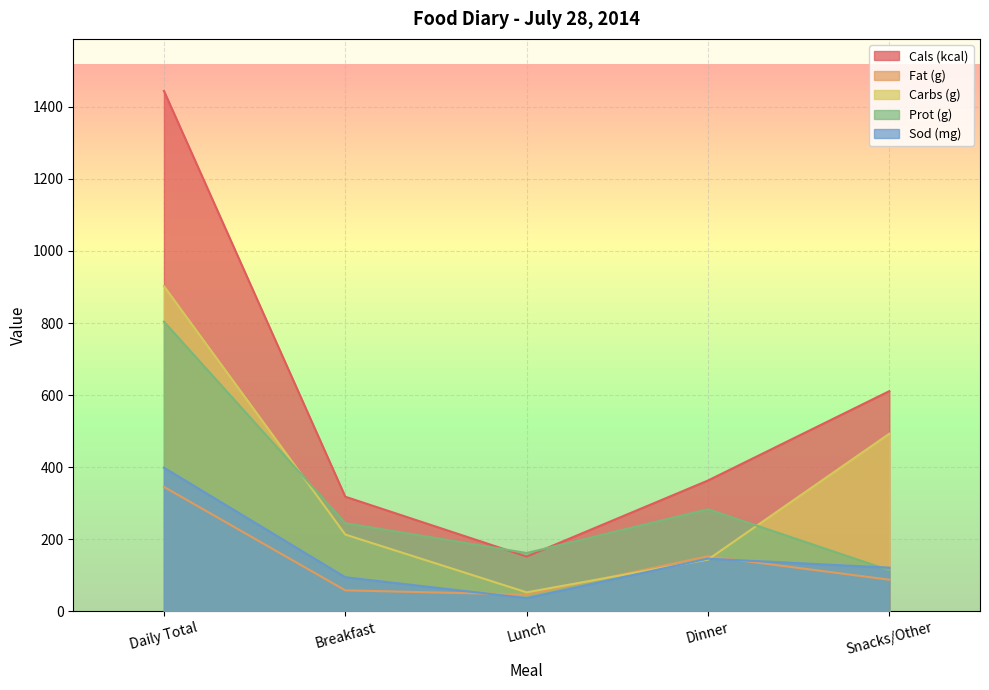

List the series in order of their peak value, lowest first.

Fat (g), Sod (mg), Prot (g), Carbs (g), Cals (kcal)